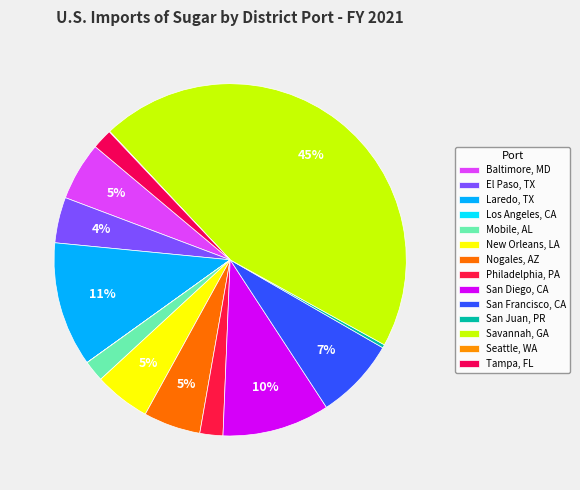

Does Baltimore, MD account for over 50% of the chart?

No